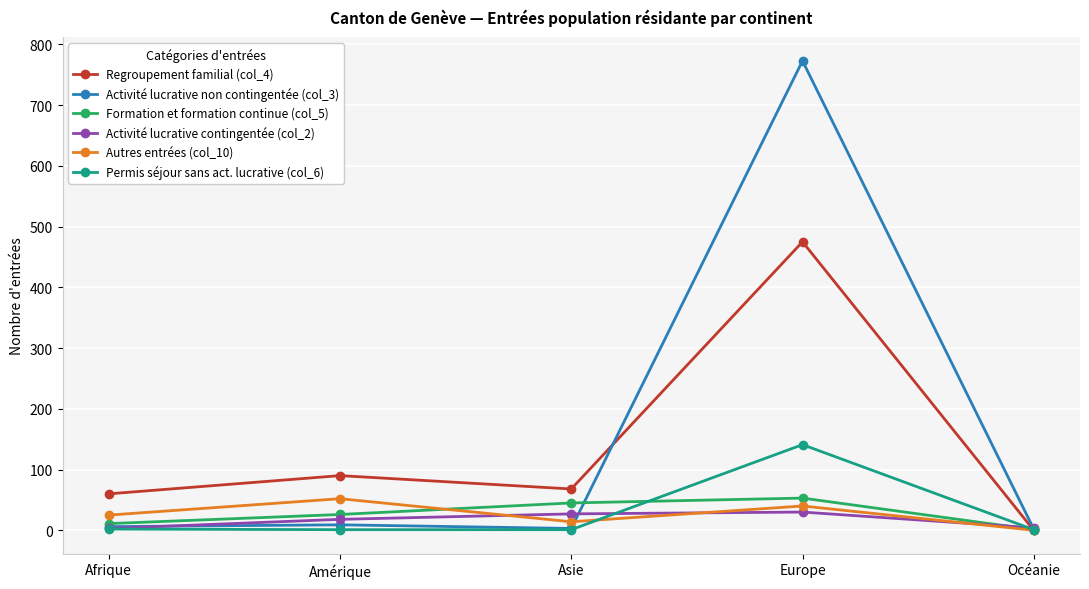

What is the difference between the maximum and minimum values in the Activité lucrative non contingentée (col_3) series?

771